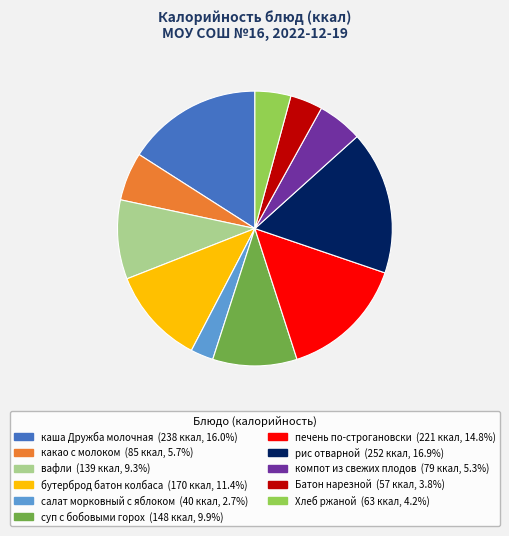

Is the sum of Хлеб ржаной and компот из свежих плодов greater than half?

No